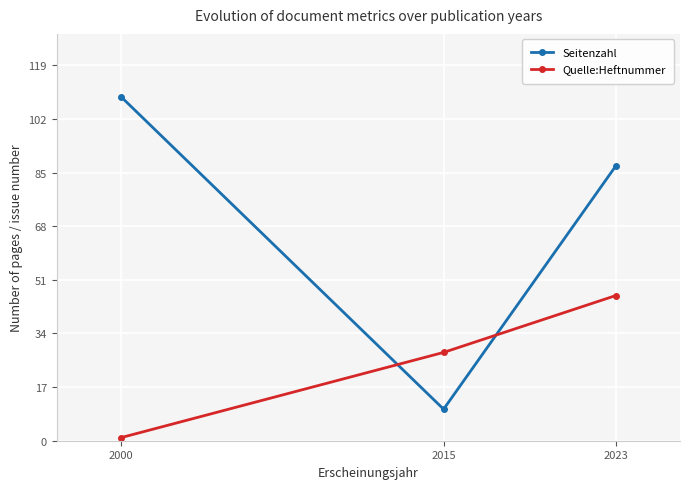

At which category is the sum across all series the highest?

2023